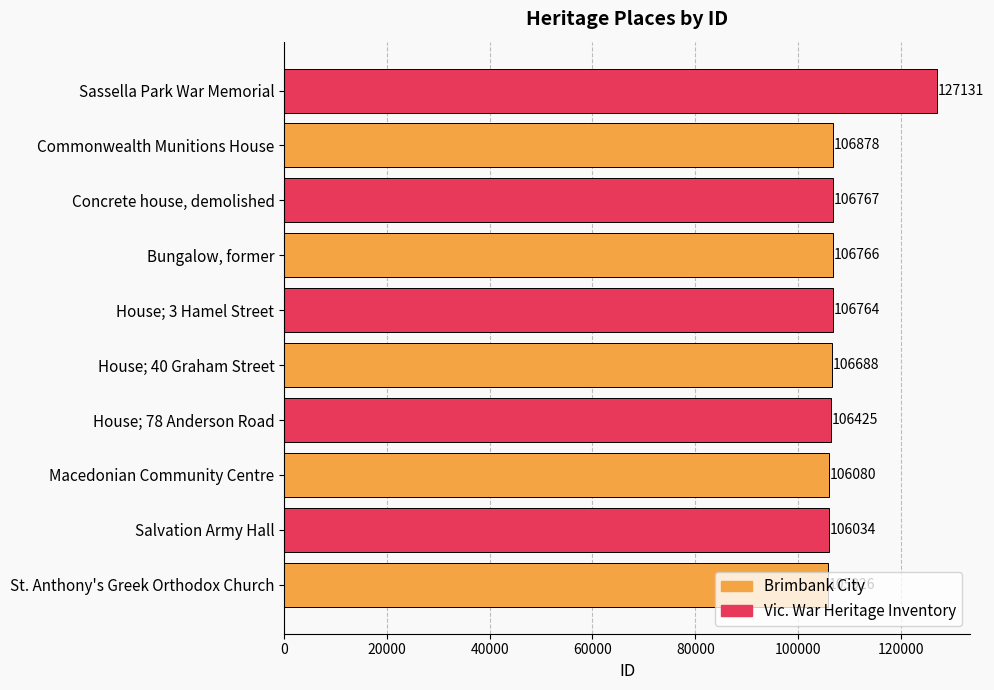

Which category has the highest value across all series?

Sassella Park War Memorial